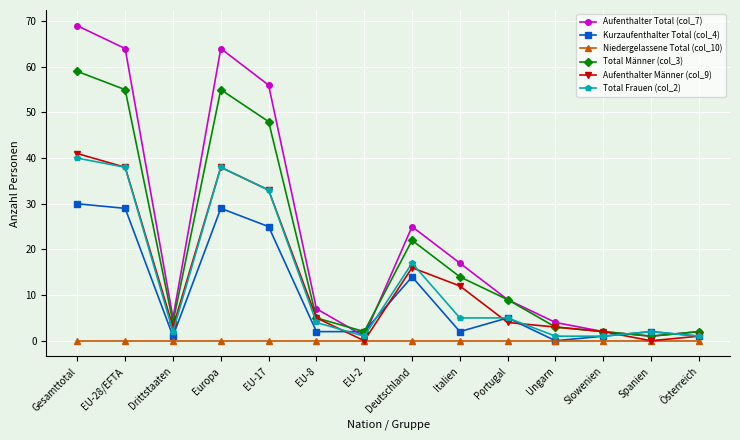

Reading left to right, extract all data points from this chart.

Aufenthalter Total (col_7): Gesamttotal=69	EU-28/EFTA=64	Drittstaaten=5	Europa=64	EU-17=56	EU-8=7	EU-2=1	Deutschland=25	Italien=17	Portugal=9	Ungarn=4	Slowenien=2	Spanien=1	Österreich=2
Kurzaufenthalter Total (col_4): Gesamttotal=30	EU-28/EFTA=29	Drittstaaten=1	Europa=29	EU-17=25	EU-8=2	EU-2=2	Deutschland=14	Italien=2	Portugal=5	Ungarn=0	Slowenien=1	Spanien=2	Österreich=1
Niedergelassene Total (col_10): Gesamttotal=0	EU-28/EFTA=0	Drittstaaten=0	Europa=0	EU-17=0	EU-8=0	EU-2=0	Deutschland=0	Italien=0	Portugal=0	Ungarn=0	Slowenien=0	Spanien=0	Österreich=0
Total Männer (col_3): Gesamttotal=59	EU-28/EFTA=55	Drittstaaten=4	Europa=55	EU-17=48	EU-8=5	EU-2=2	Deutschland=22	Italien=14	Portugal=9	Ungarn=3	Slowenien=2	Spanien=1	Österreich=2
Aufenthalter Männer (col_9): Gesamttotal=41	EU-28/EFTA=38	Drittstaaten=3	Europa=38	EU-17=33	EU-8=5	EU-2=0	Deutschland=16	Italien=12	Portugal=4	Ungarn=3	Slowenien=2	Spanien=0	Österreich=1
Total Frauen (col_2): Gesamttotal=40	EU-28/EFTA=38	Drittstaaten=2	Europa=38	EU-17=33	EU-8=4	EU-2=1	Deutschland=17	Italien=5	Portugal=5	Ungarn=1	Slowenien=1	Spanien=2	Österreich=1